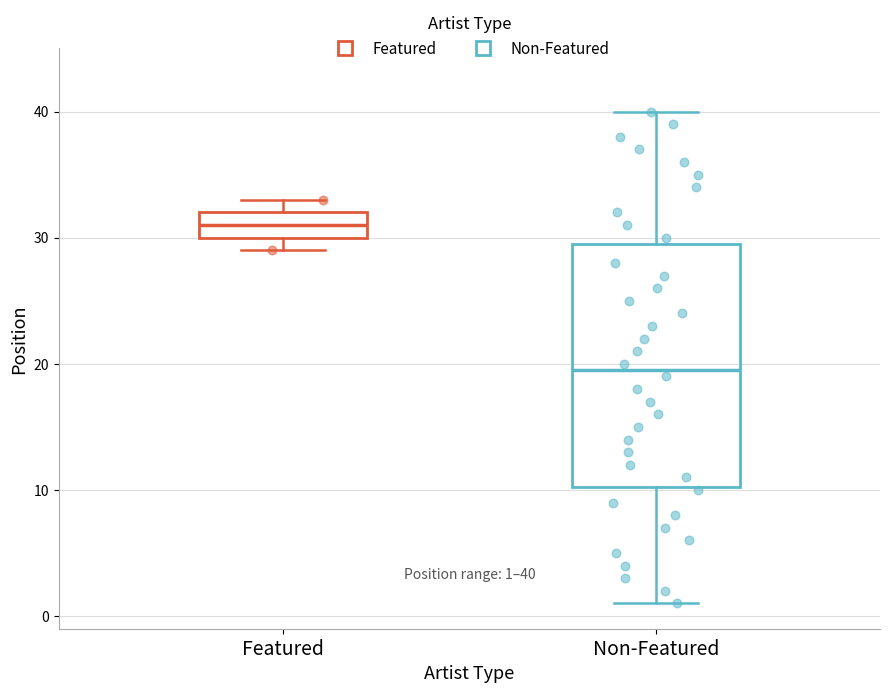

Which box is the tallest, from its lower edge to its upper edge?

Non-Featured